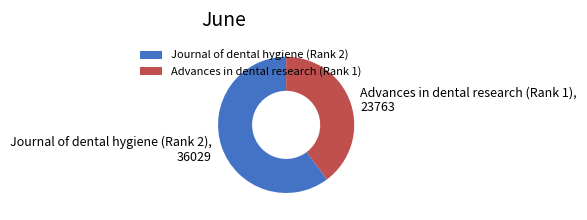

Does Advances in dental research (Rank 1) represent more than half of the total?

No